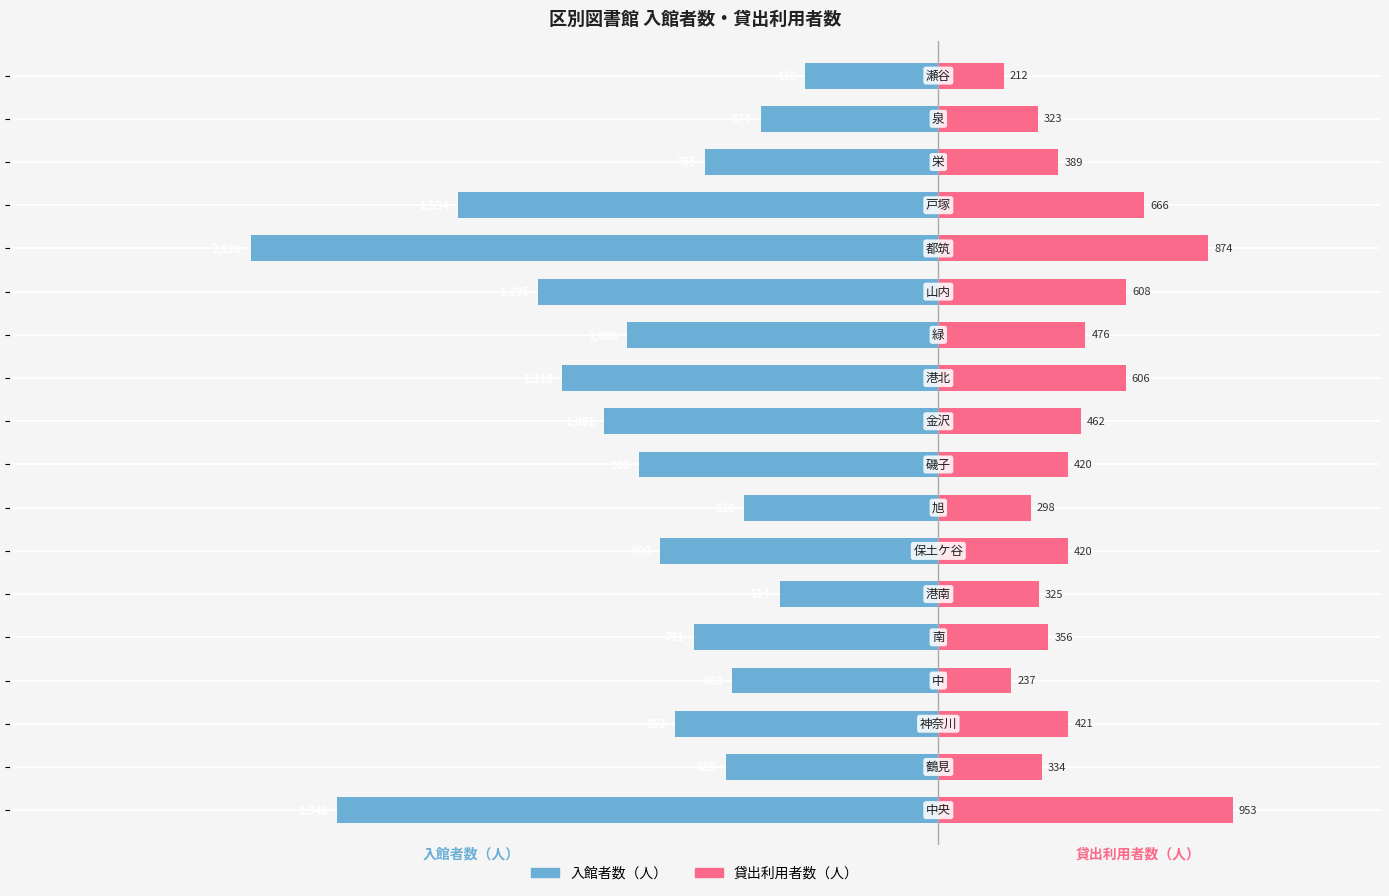

What is the sum of all 貸出利用者数（人） values?

8379.7